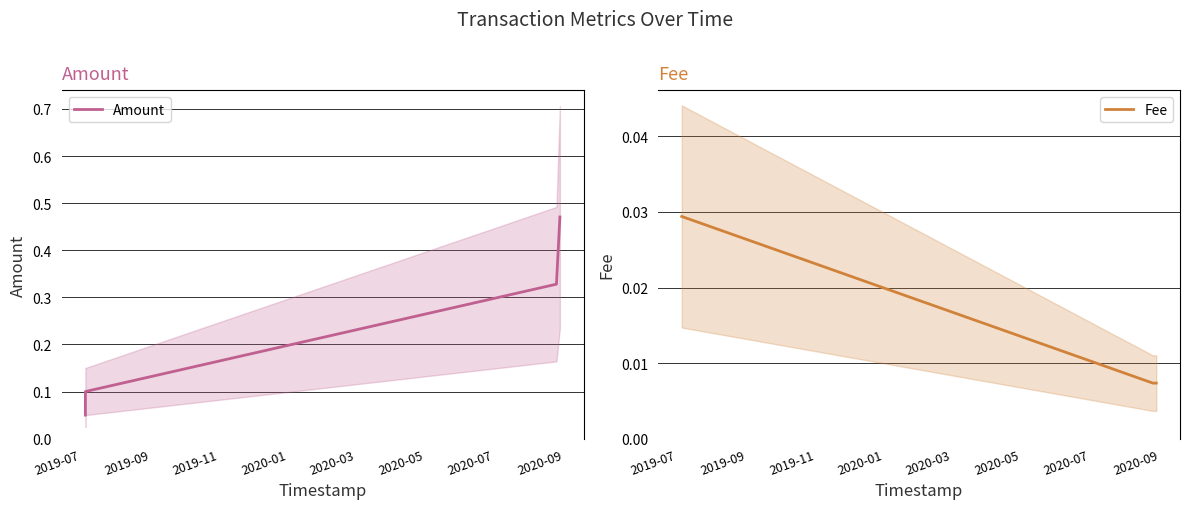

What is the label of the 1st point from the left?

2019-07